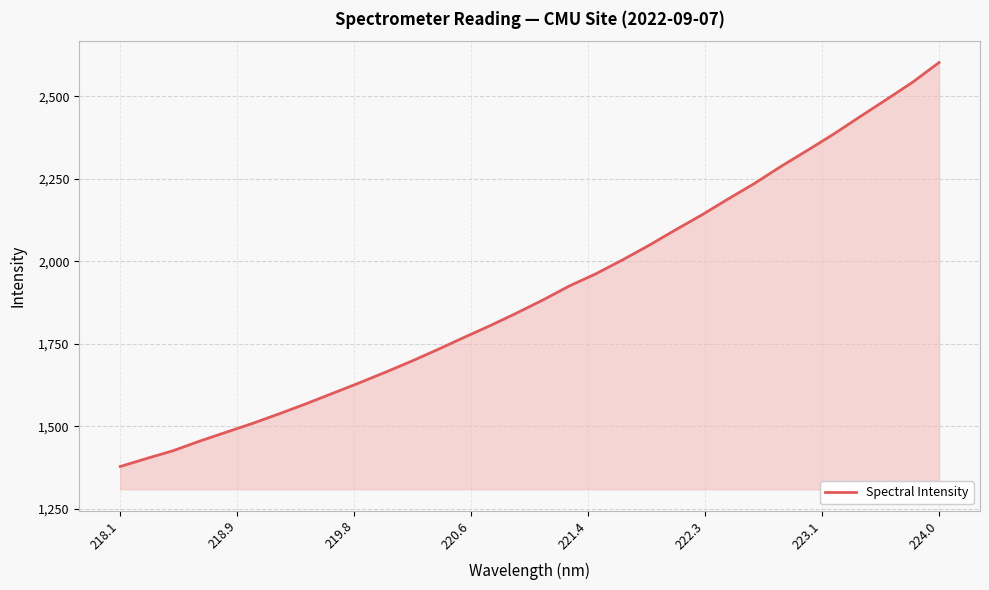

What is the greatest value displayed?

2602.8